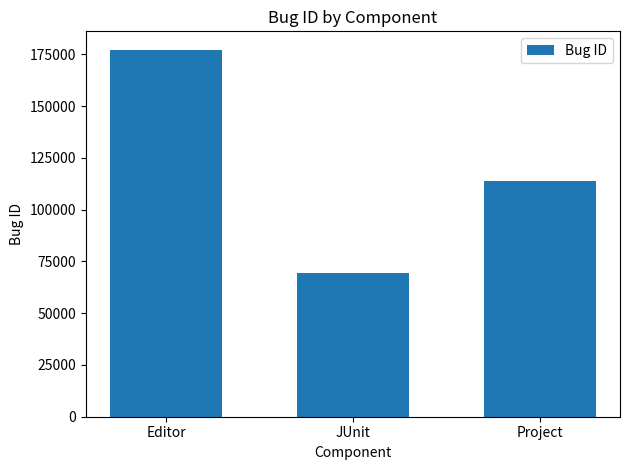

What is the sum of the values at JUnit and Editor?

246670